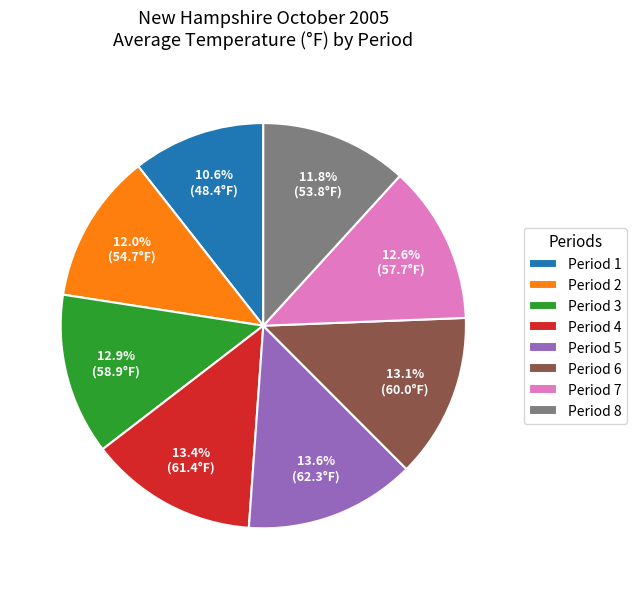

Which category has the smallest portion of the pie?

Period 1